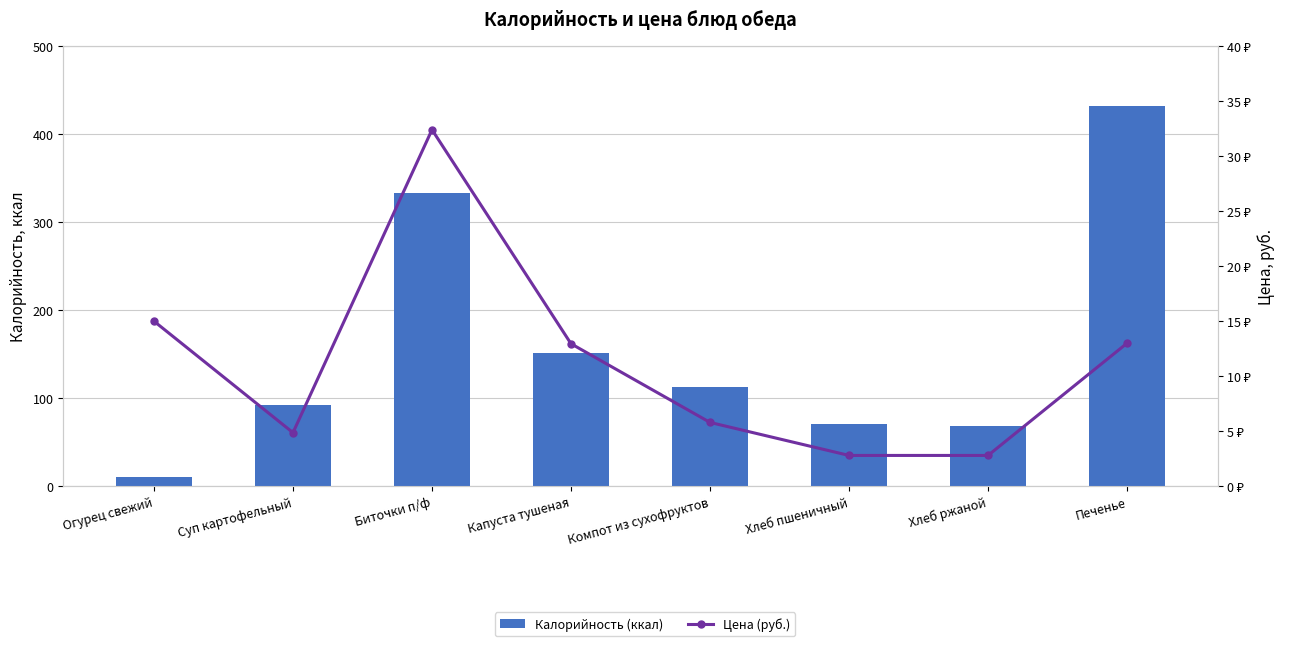

Is the value of Цена (руб.) at Биточки п/ф greater than the value of Калорийность (ккал) at Хлеб пшеничный?

No